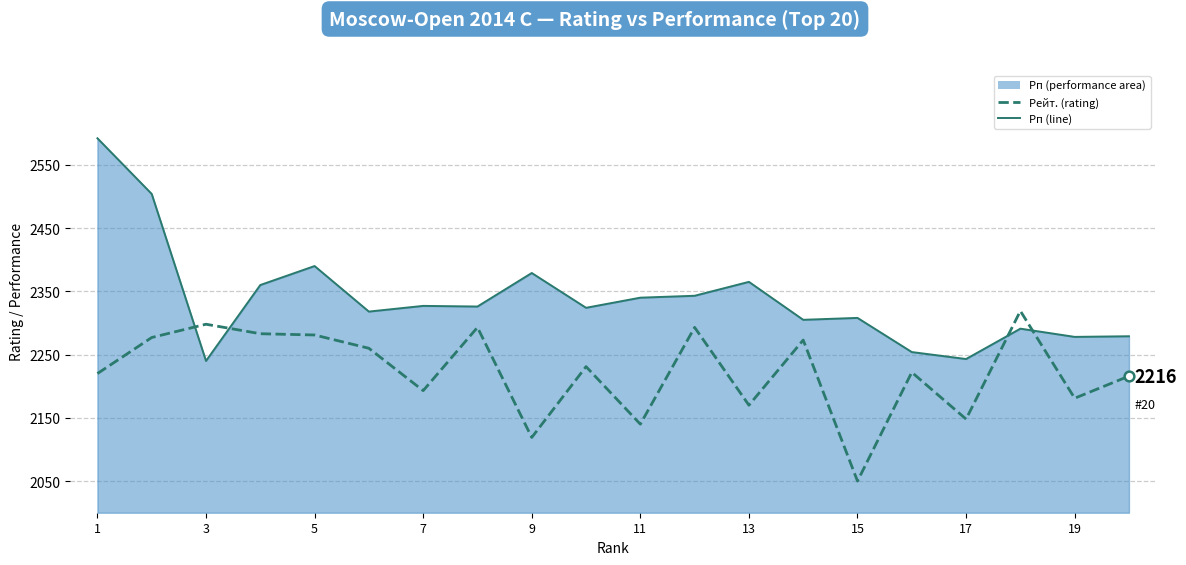

Rank the series by their average value, from highest to lowest.

Рп line, Рейт. (rating)